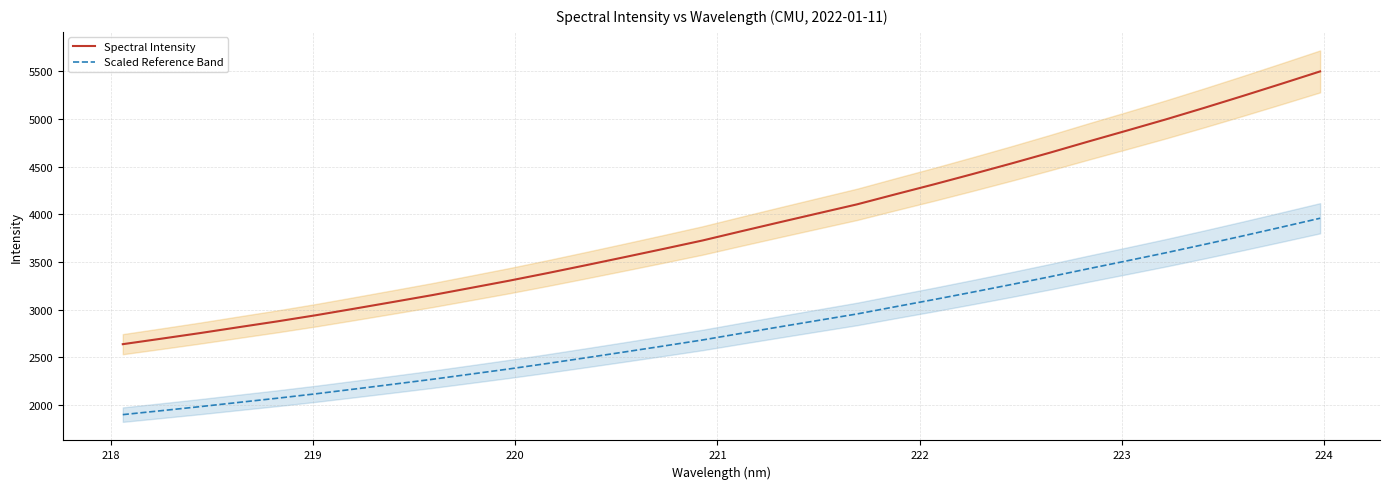

True or false: Spectral Intensity and Scaled Reference Band cross at least once.

False